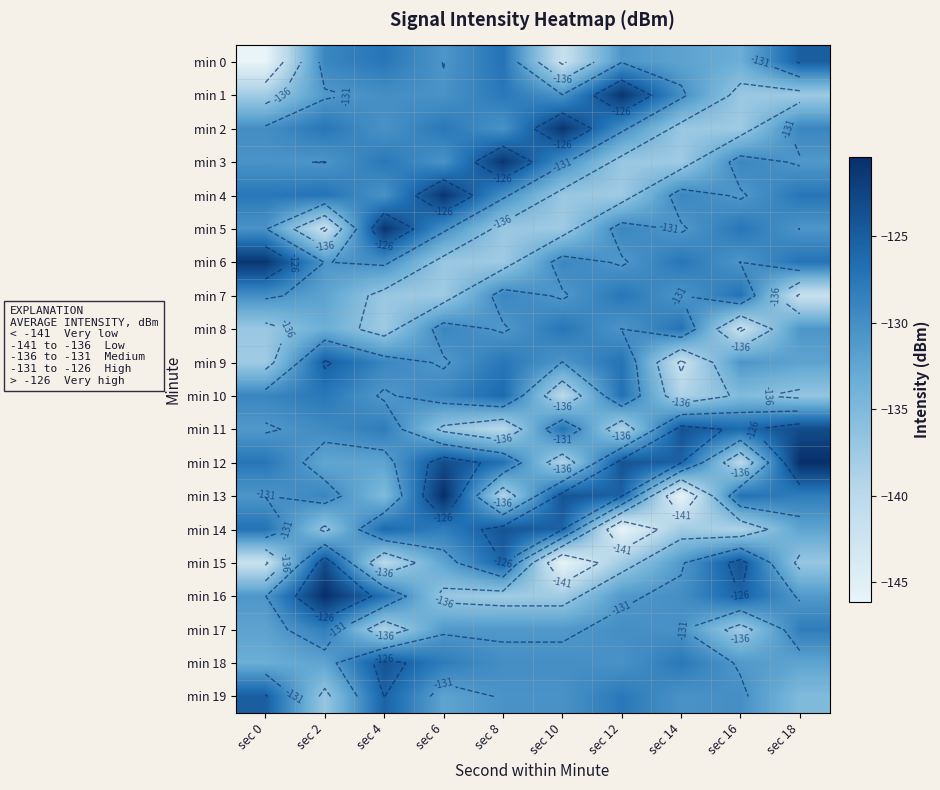

List the labels in order of min 4 value, largest first.

sec 6, sec 2, sec 18, sec 0, sec 14, sec 8, sec 4, sec 16, sec 10, sec 12